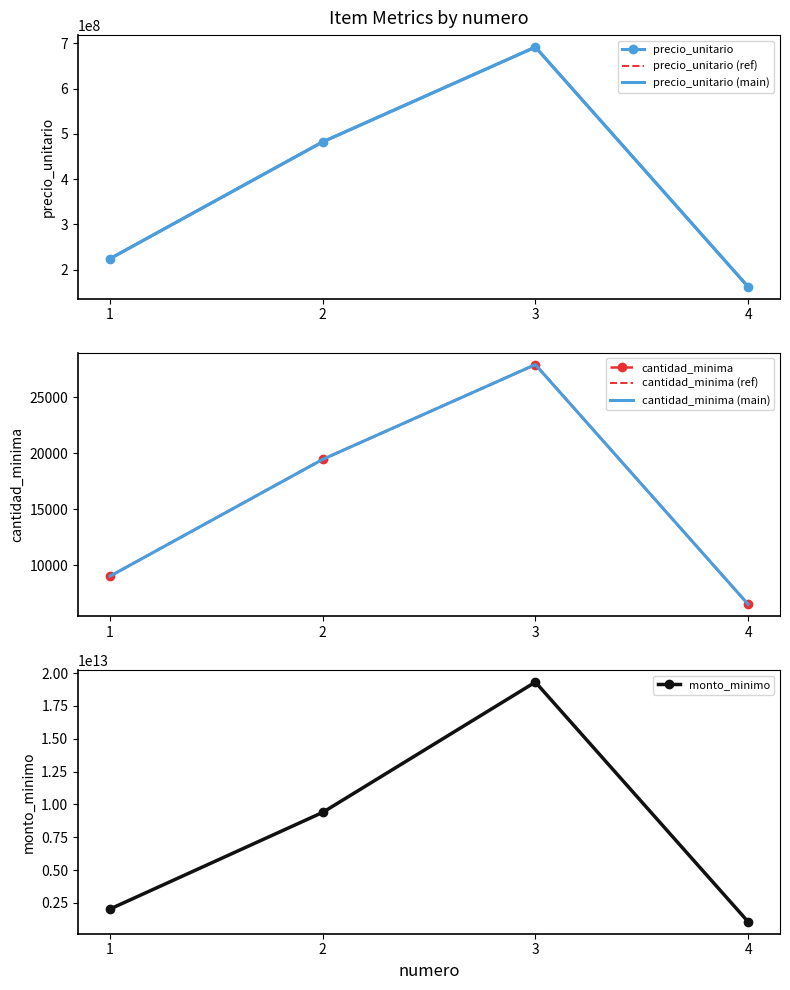

List the labels in order of monto_minimo value, largest first.

3, 2, 1, 4